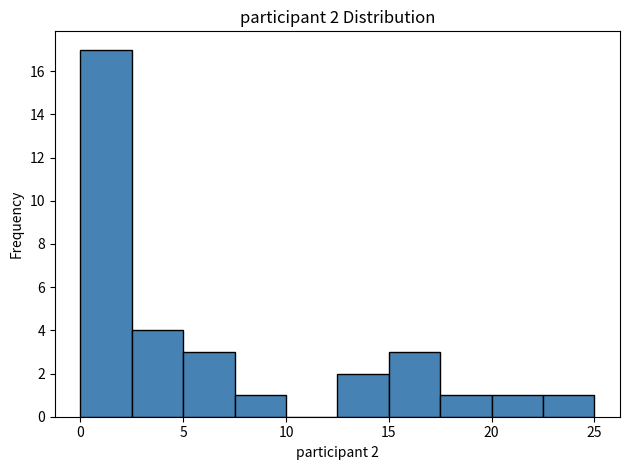

Which range on the x-axis has the tallest bar?

0.0 to 2.5